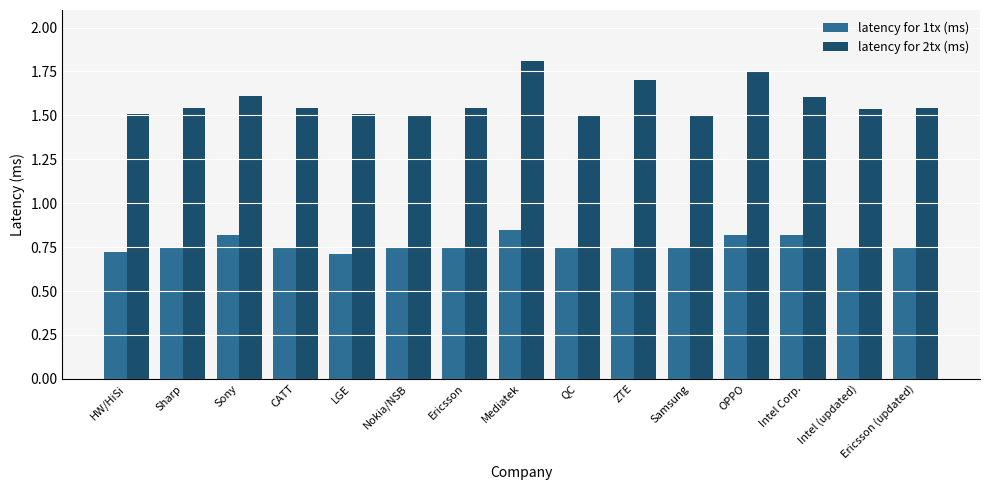

What are all the series names shown in the legend?

latency for 1tx (ms), latency for 2tx (ms)